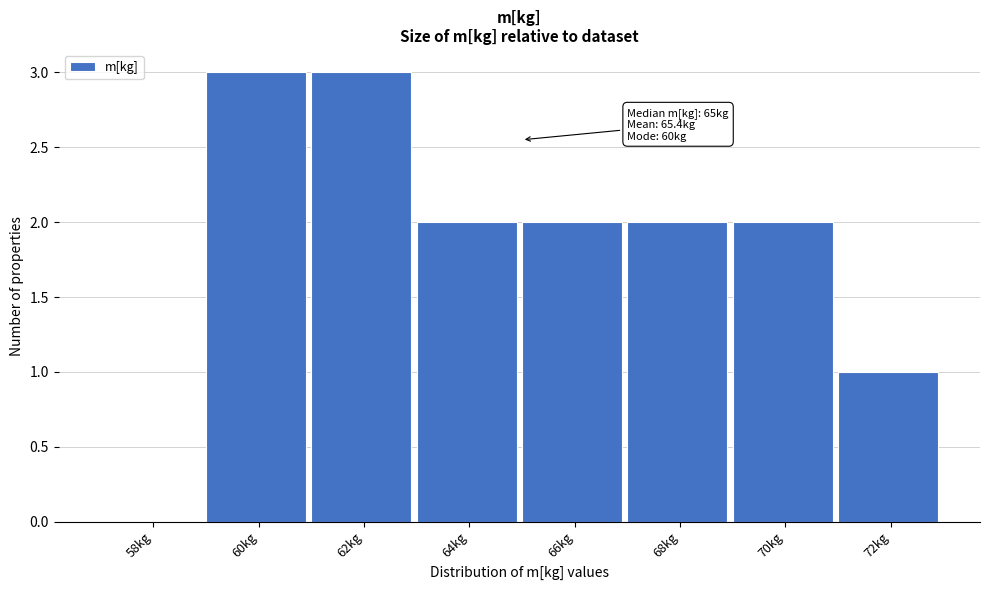

Reading left to right, transcribe all the data shown in this chart.

58kg=0	60kg=3	62kg=3	64kg=2	66kg=2	68kg=2	70kg=2	72kg=1